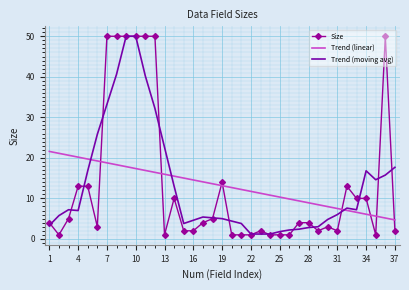

What is the maximum value for Size?

50.0